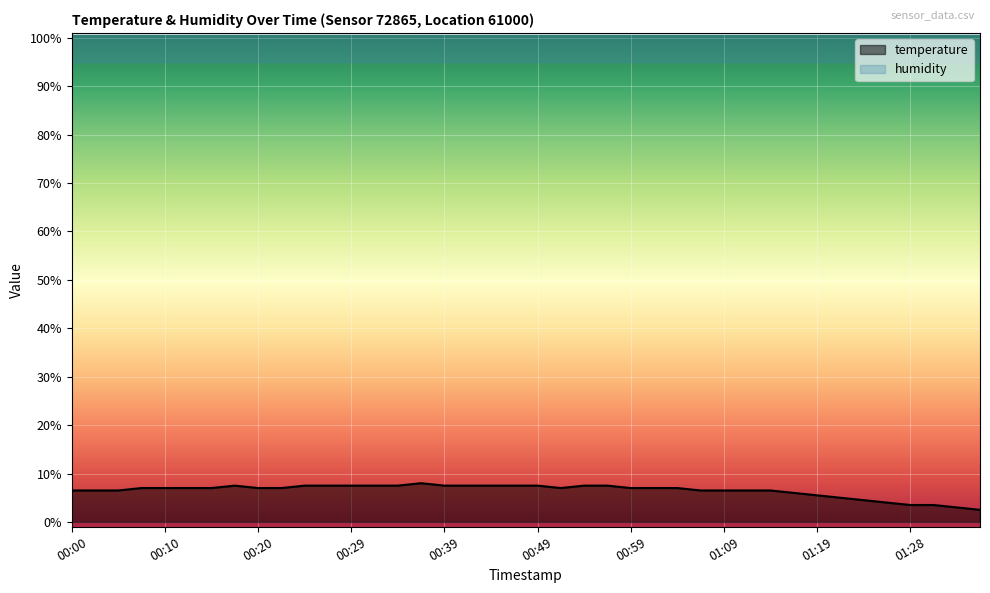

How many points are lower than both their immediate neighbors (excluding endpoints)?

1